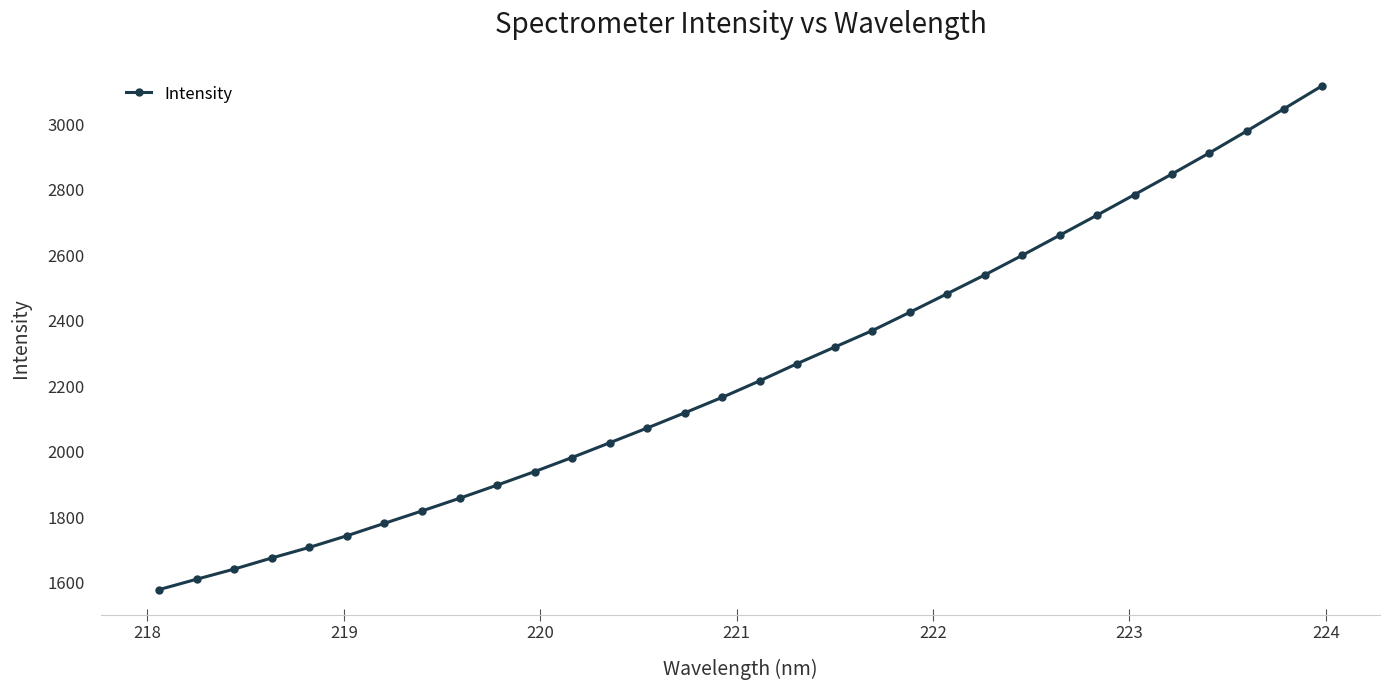

Does the chart have visible grid lines?

No